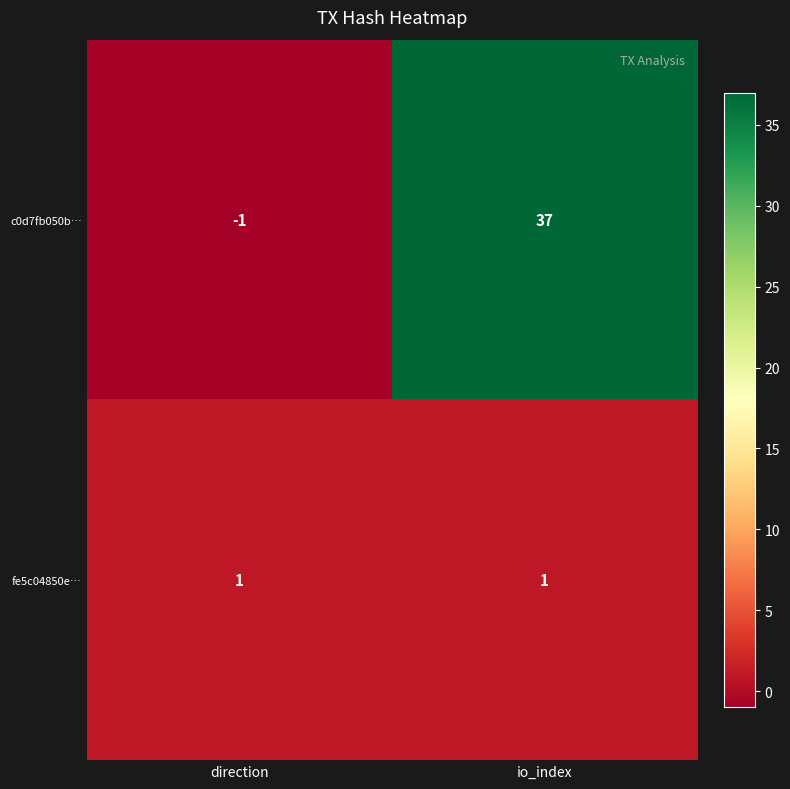

Which label corresponds to the largest value in the chart?

io_index